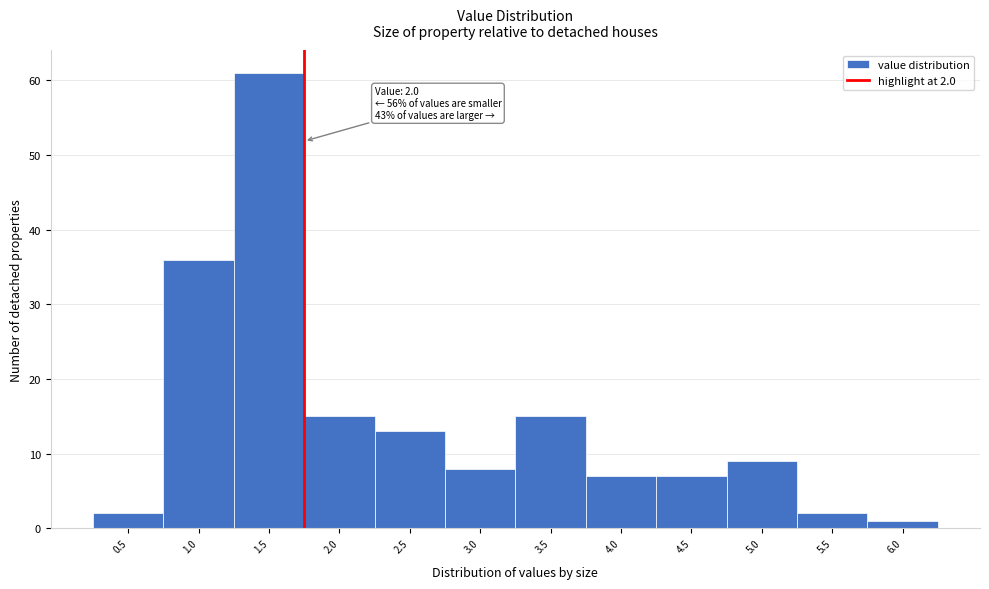

Reading right to left, list all the values displayed in this chart.

6.0=1	5.5=2	5.0=9	4.5=7	4.0=7	3.5=15	3.0=8	2.5=13	2.0=15	1.5=61	1.0=36	0.5=2